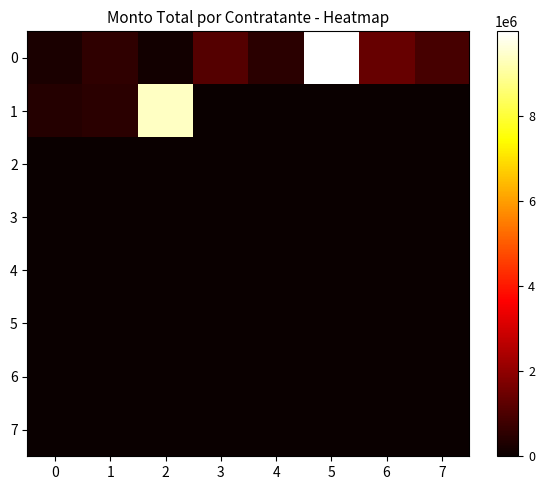

List the series in order of their peak value, lowest first.

2, 3, 4, 5, 6, 7, 1, 0